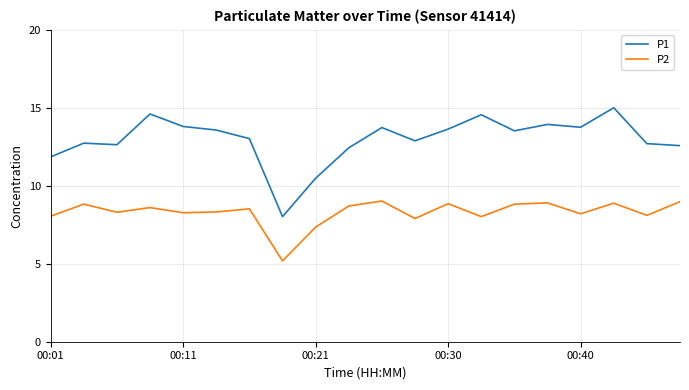

True or false: P1 and P2 intersect in this chart.

False